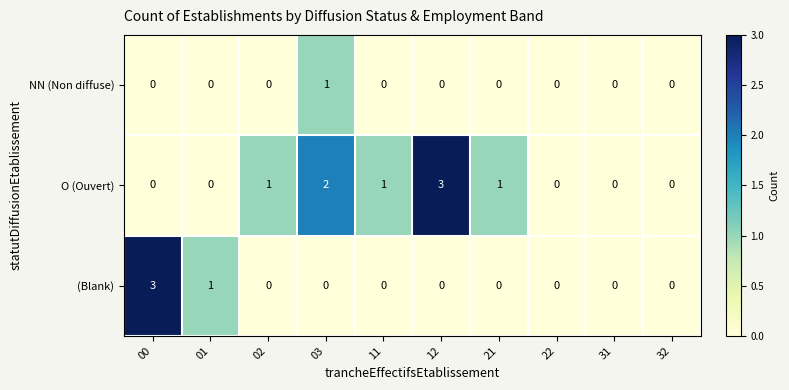

Which series changed the most between 11 and 32?

O (Ouvert)